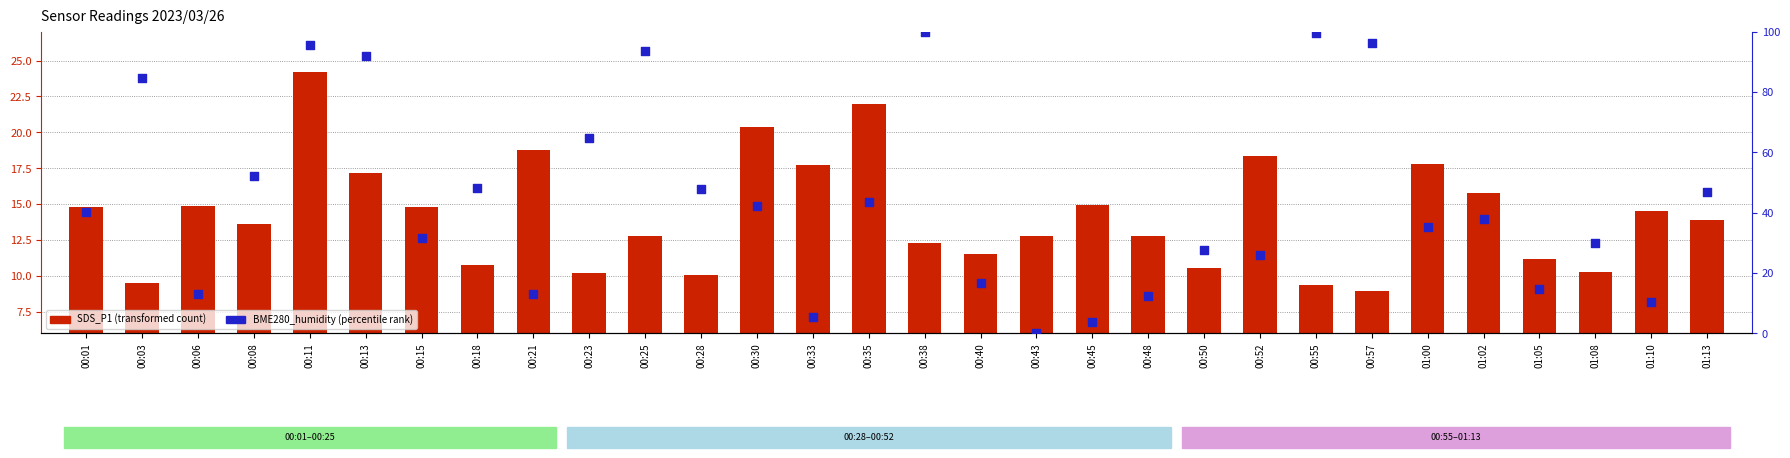

Which series reaches the minimum Y coordinate?

BME280_humidity (percentile rank)